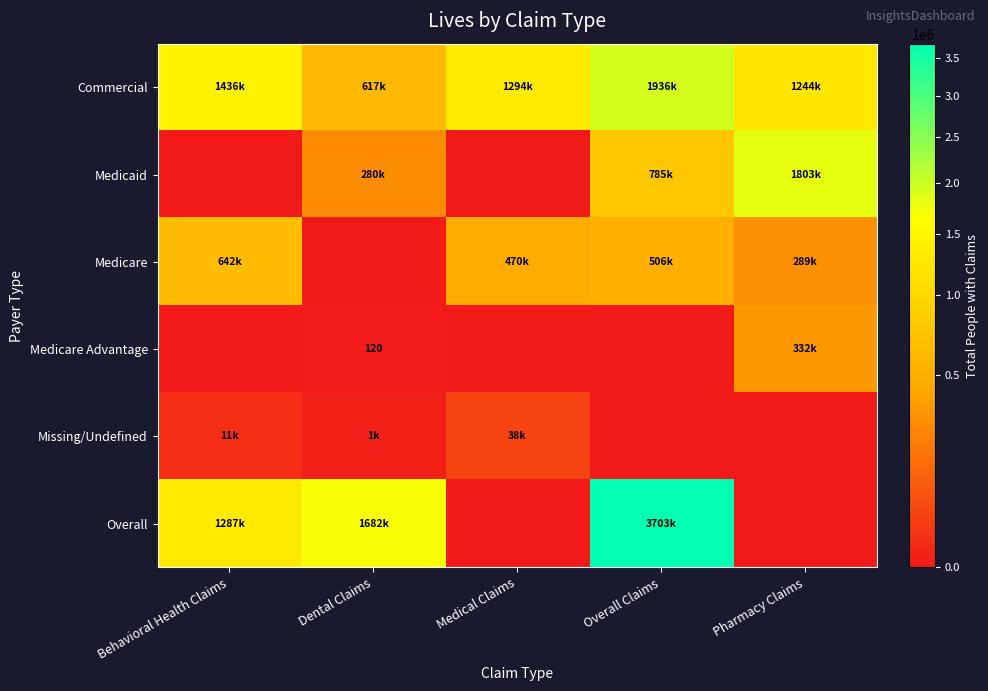

At Overall Claims, list the series in order from largest to smallest.

Overall, Commercial, Medicaid, Medicare, Medicare Advantage, Missing/Undefined